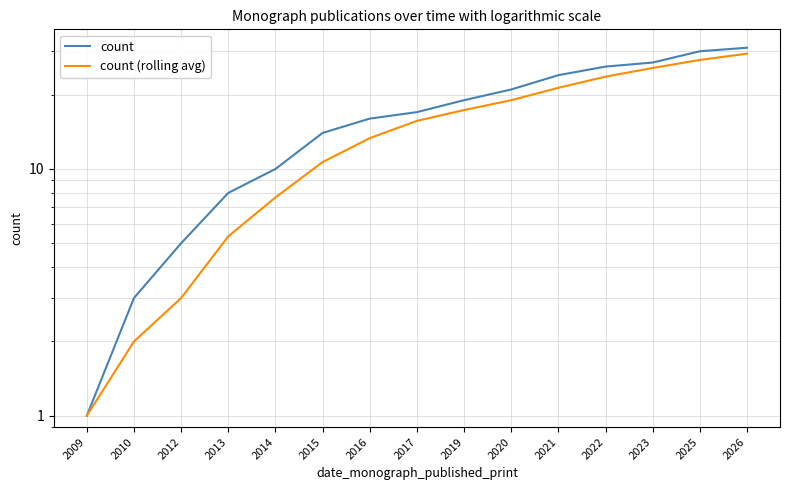

Reading left to right, extract all data points from this chart.

count: 2009=1.0	2010=3.0	2012=5.0	2013=8.0	2014=10.0	2015=14.0	2016=16.0	2017=17.0	2019=19.0	2020=21.0	2021=24.0	2022=26.0	2023=27.0	2025=30.0	2026=31.0
count (rolling avg): 2009=1.0	2010=2.0	2012=3.0	2013=5.3	2014=7.7	2015=10.7	2016=13.3	2017=15.7	2019=17.3	2020=19.0	2021=21.3	2022=23.7	2023=25.7	2025=27.7	2026=29.3